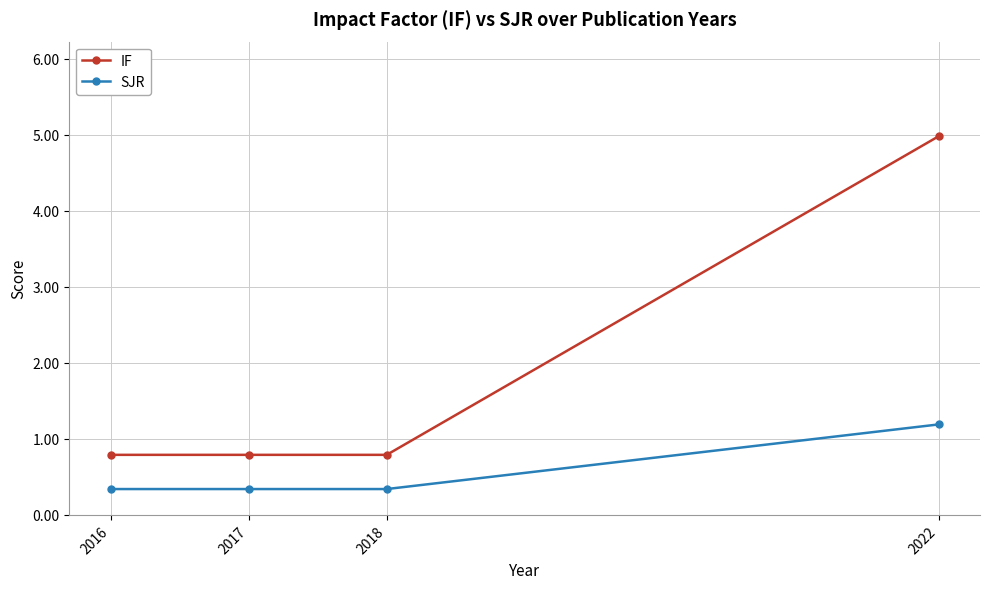

The SJR series shows 1.2 at 2022. True or false?

True